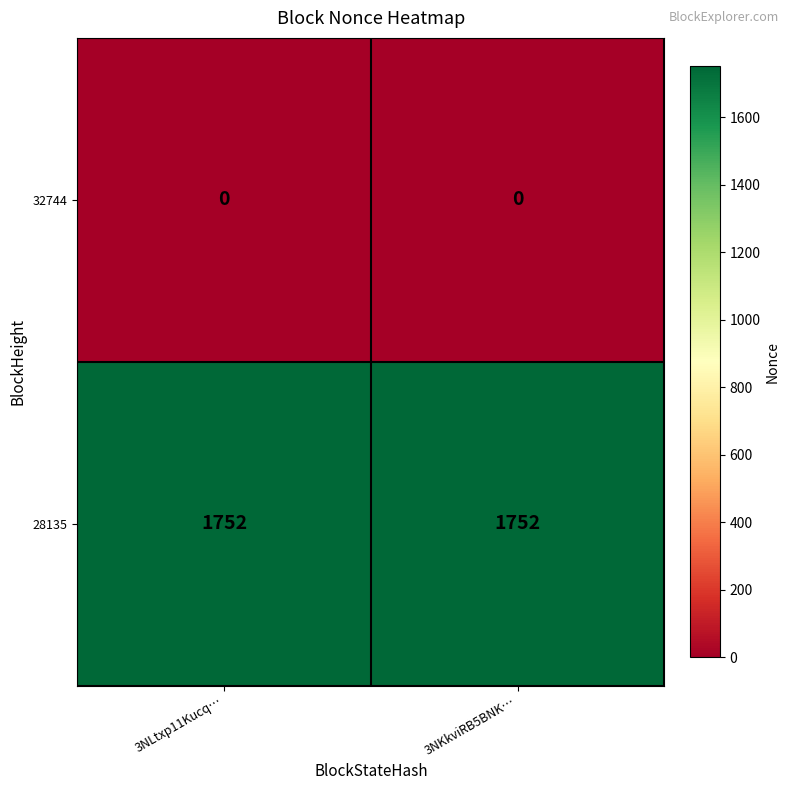

True or false: 32744 has a value of 0 at 3NKkviRB5BNK….

True